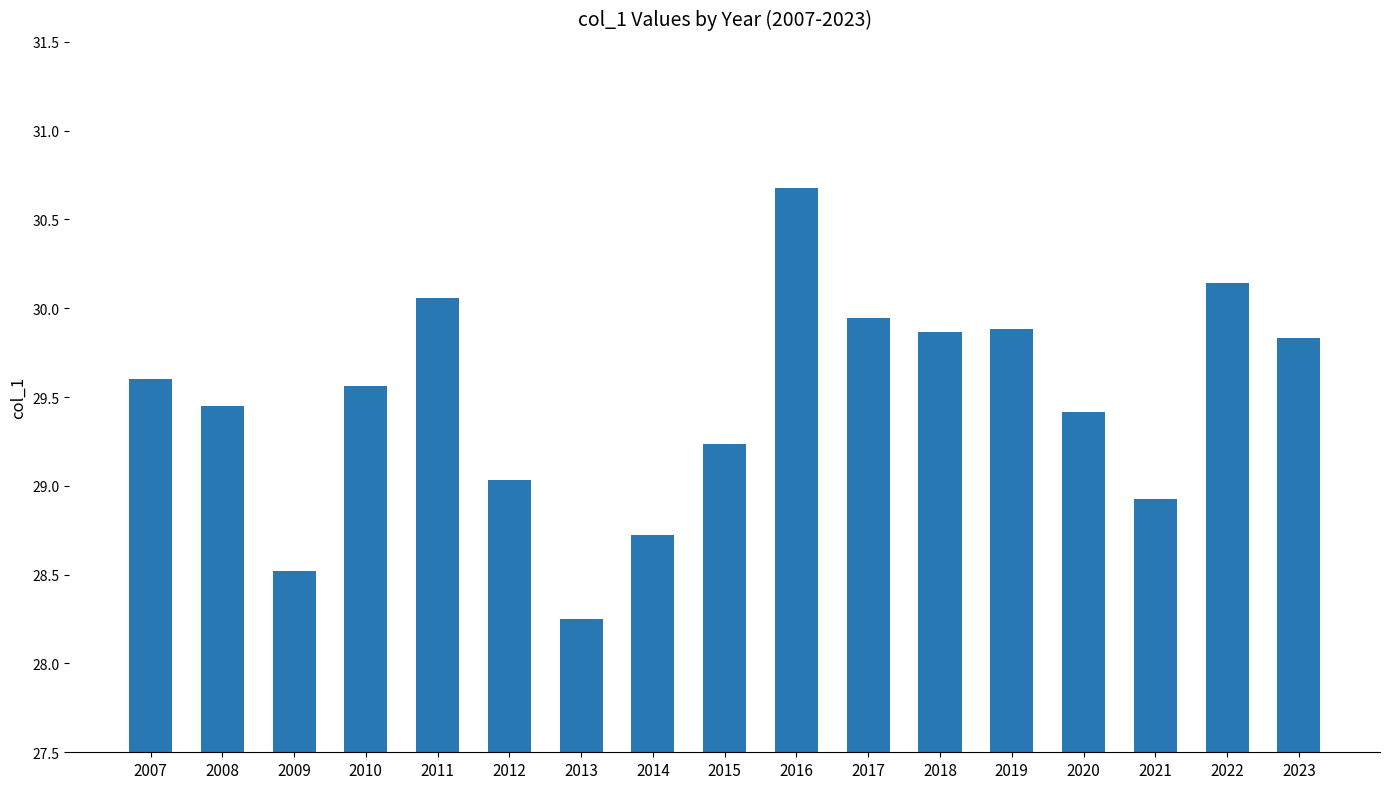

How many values are below 29?

4